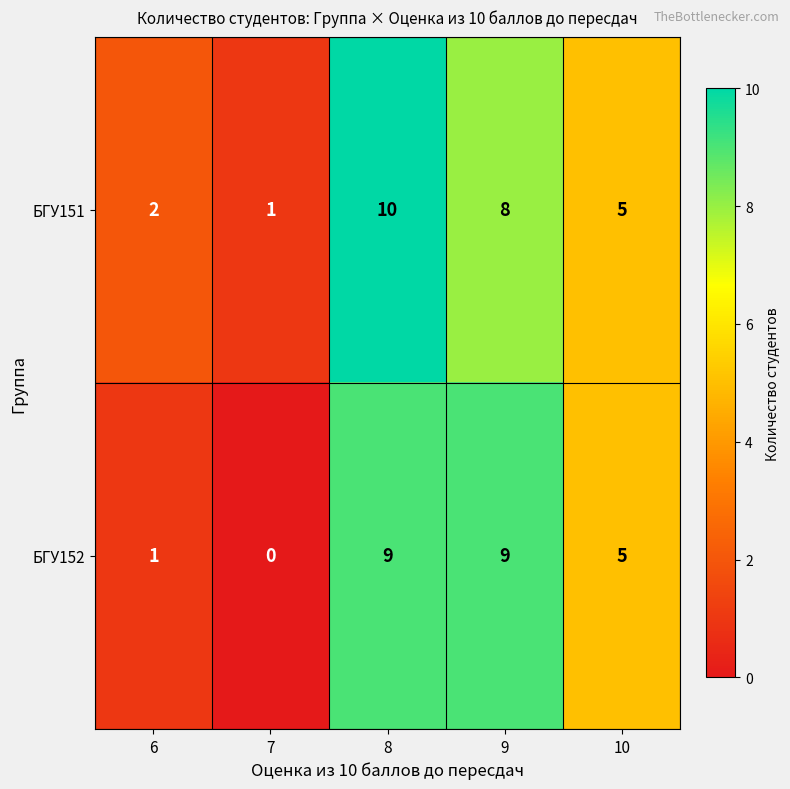

True or false: БГУ152 has a value of 15 at 9.

False